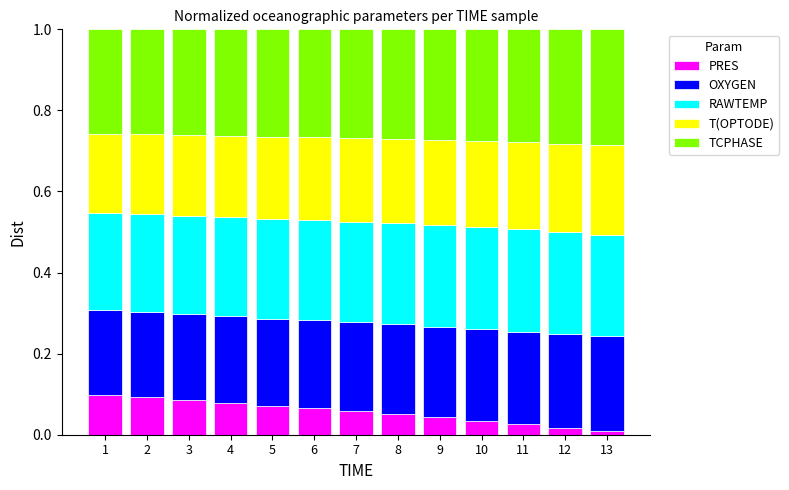

True or false: PRES has a value of 0.1 at 3.

True